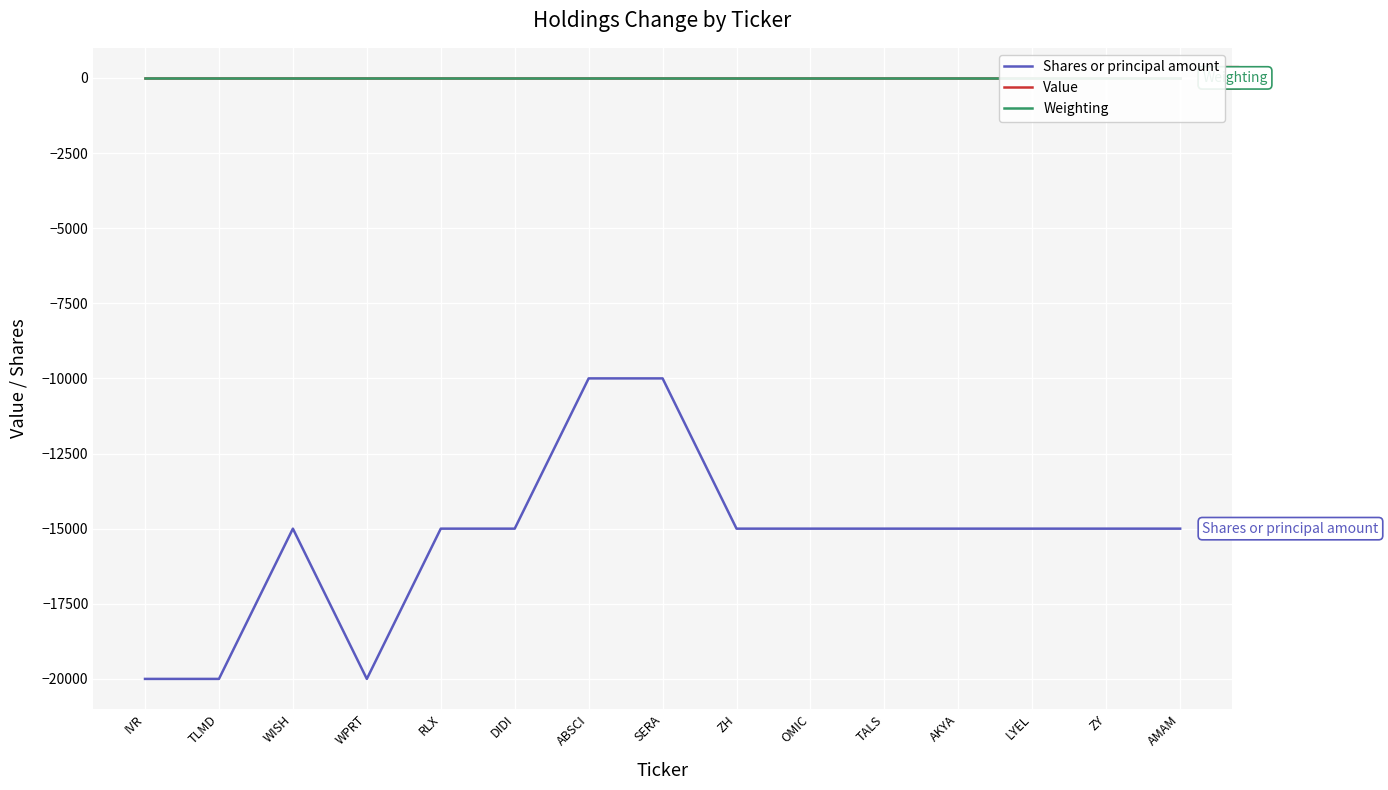

What is the total value across all series at OMIC?

-15000.0